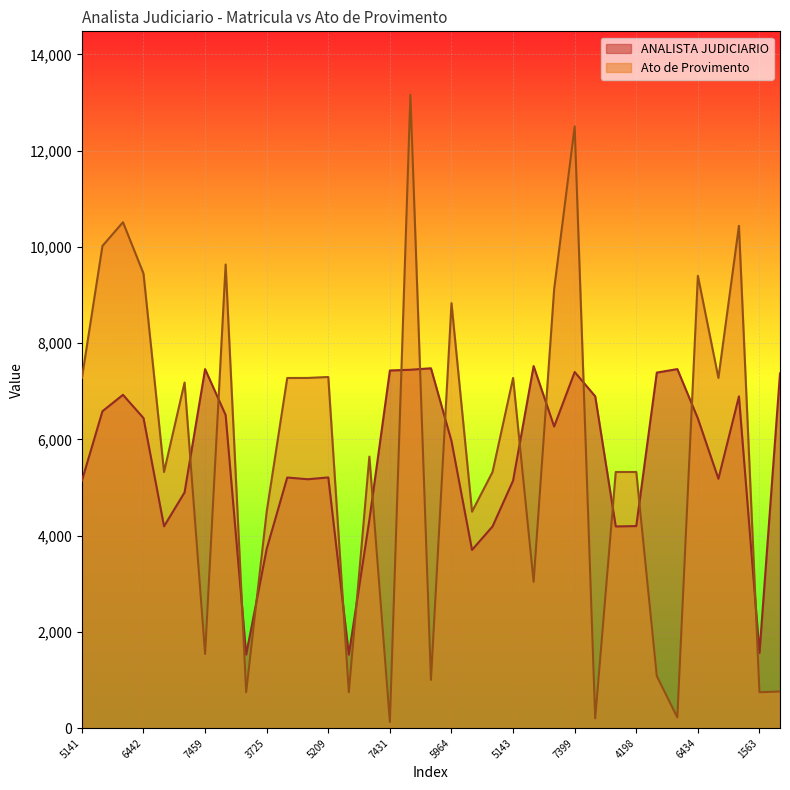

True or false: ANALISTA JUDICIARIO and Ato de Provimento cross at least once.

True